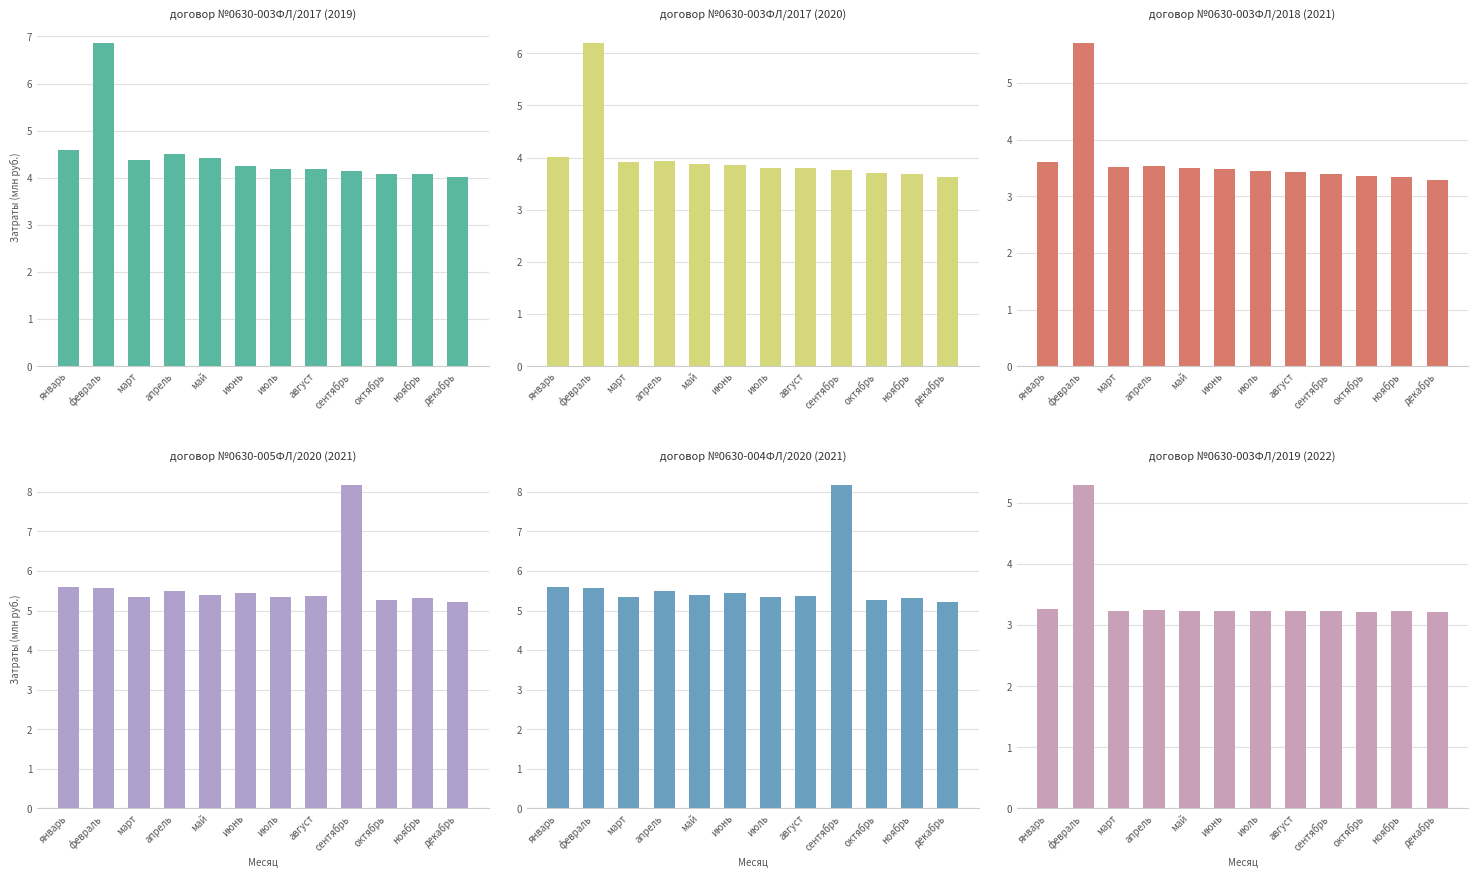

What is the label of the 9th bar from the left?

сентябрь